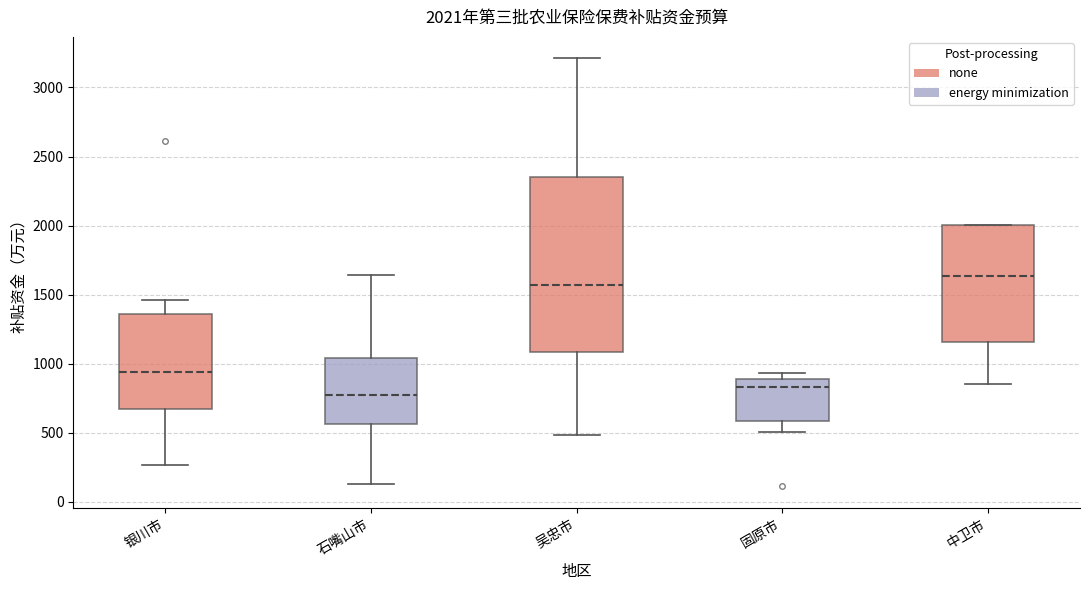

Which box has the highest median line?

中卫市